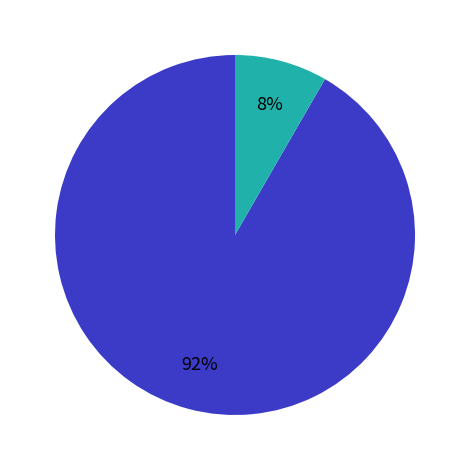

Is there any slice that represents more than half of the pie?

Yes